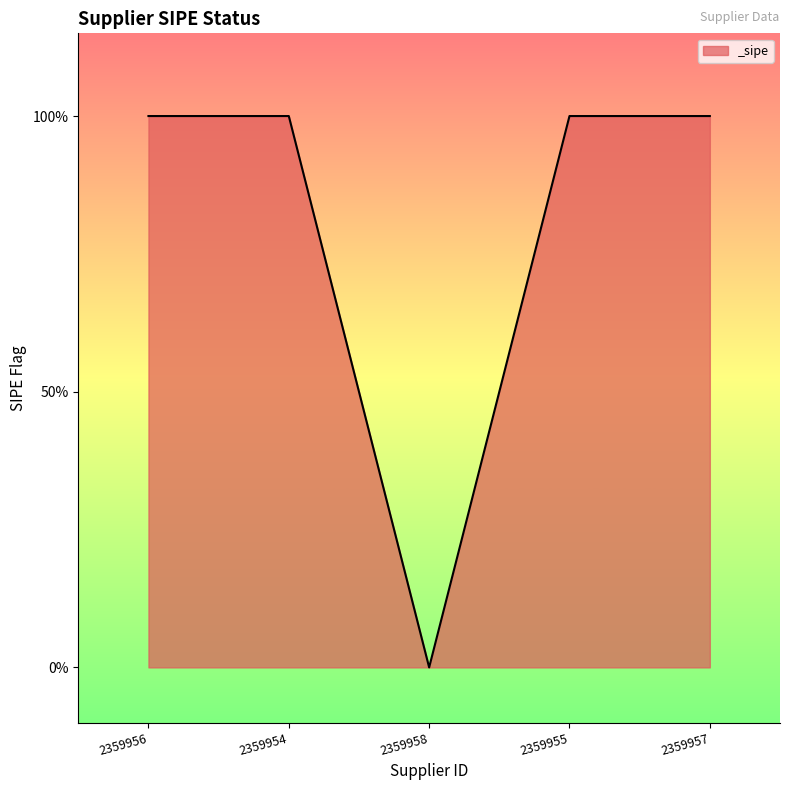

Reading left to right, transcribe all the data shown in this chart.

2359956=1	2359954=1	2359958=0	2359955=1	2359957=1